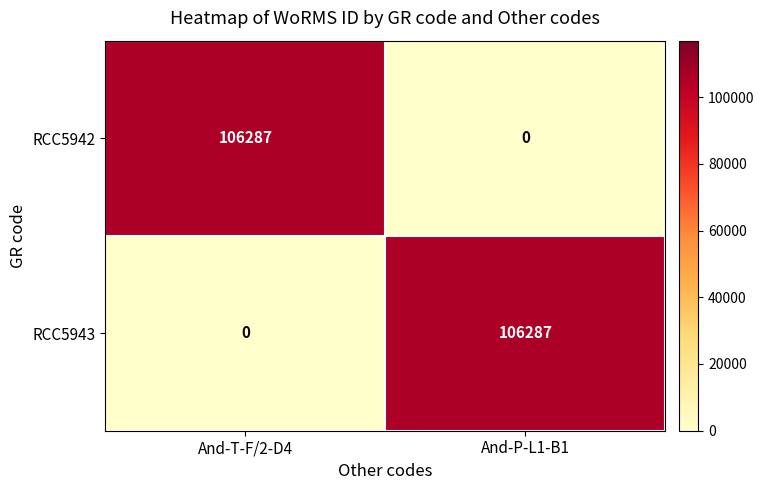

Reading left to right, extract all data points from this chart.

RCC5942: 106287	0
RCC5943: 0	106287